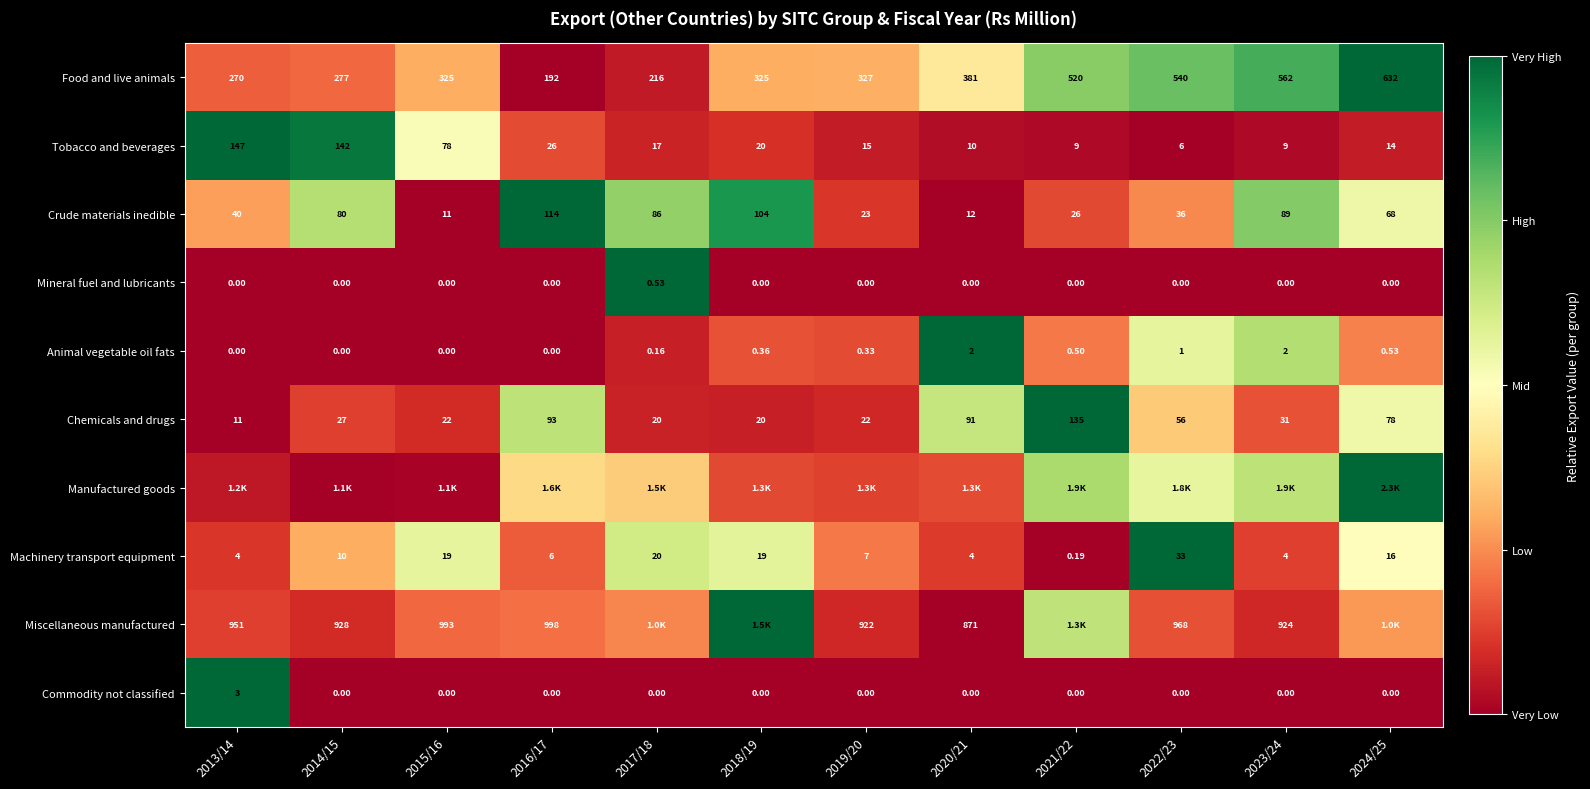

Is the value of Machinery transport equipment at 2015/16 greater than the value of Miscellaneous manufactured at 2013/14?

No